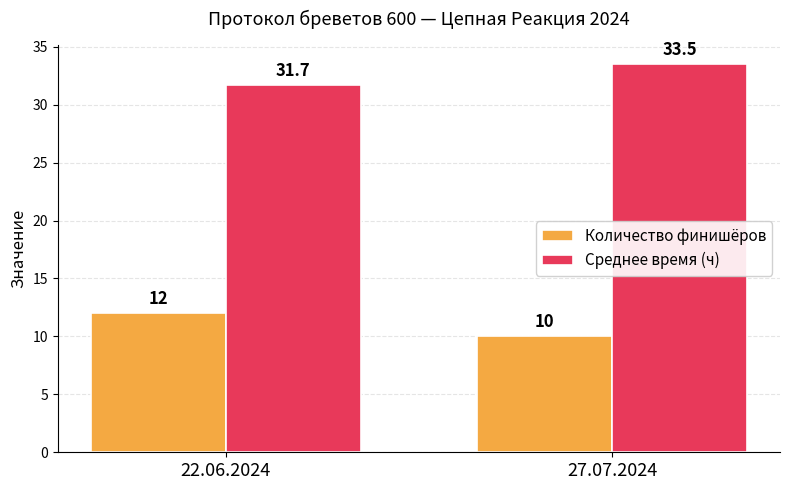

How many data points in Количество финишёров are less than 12?

1